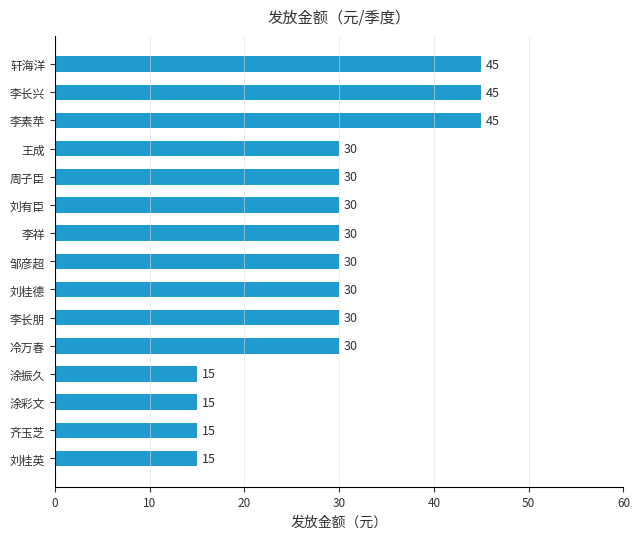

The value at 李素苹 is 45. True or false?

True